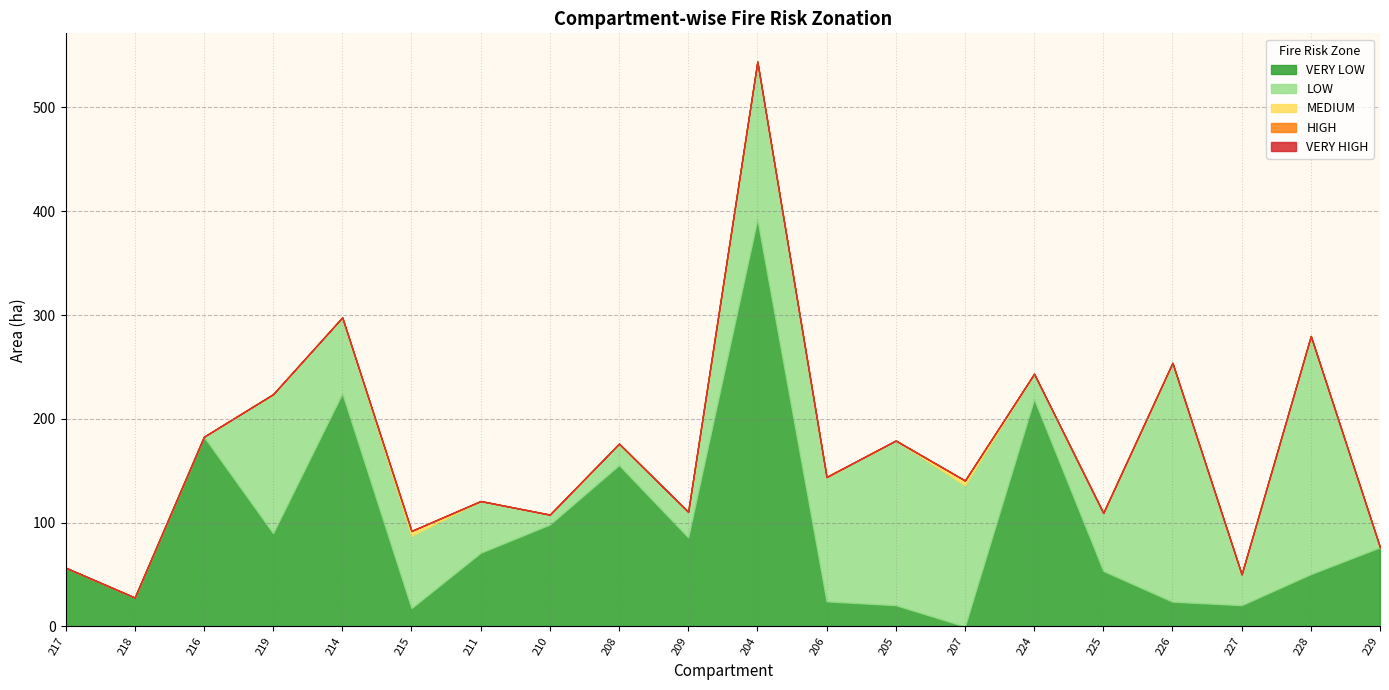

The VERY LOW series shows 155.4 at 208. True or false?

True